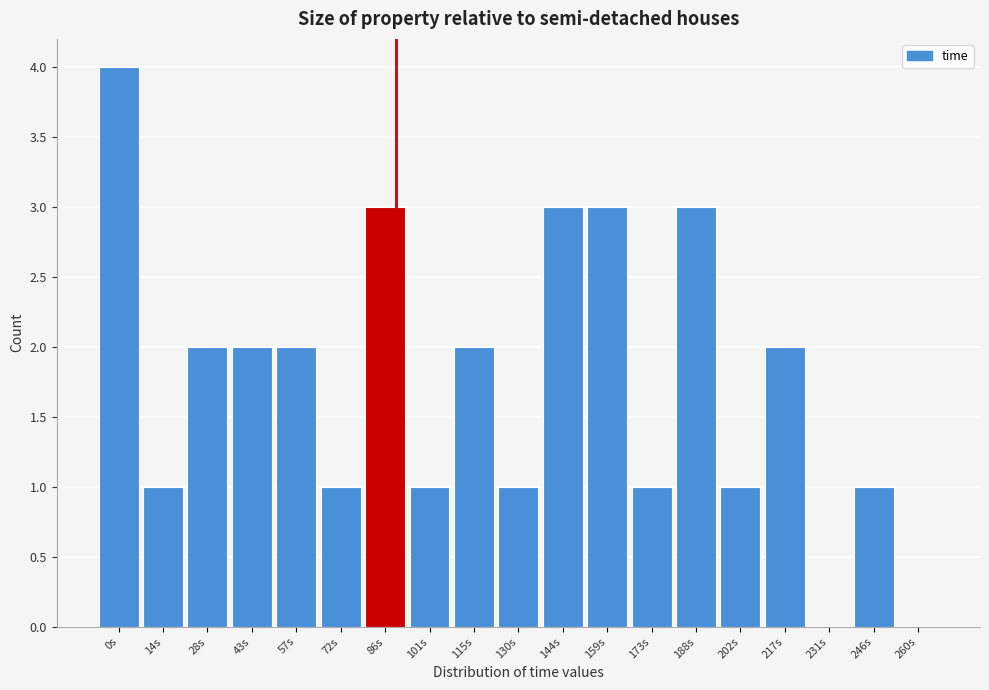

Reading left to right, list all the values displayed in this chart.

0s=4	14s=1	28s=2	43s=2	57s=2	72s=1	86s=3	101s=1	115s=2	130s=1	144s=3	159s=3	173s=1	188s=3	202s=1	217s=2	231s=0	246s=1	260s=0